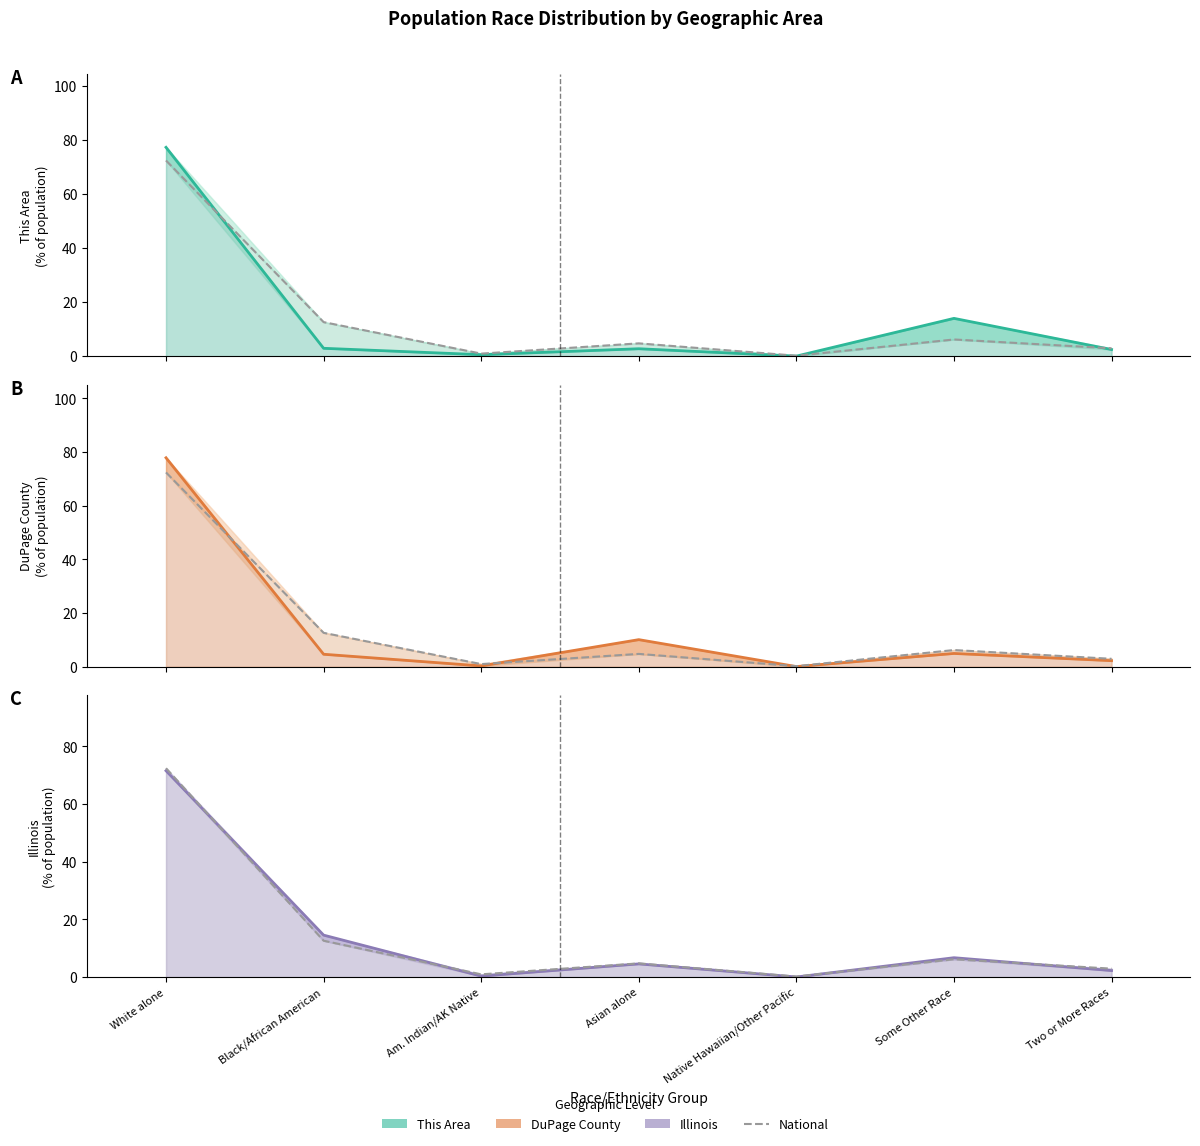

Reading left to right, transcribe all the data shown in this chart.

This Area line: White alone=77.3	Black/African American=2.9	Am. Indian/AK Native=0.6	Asian alone=2.8	Native Hawaiian/Other Pacific=0.0	Some Other Race=14.0	Two or More Races=2.5
National line: White alone=72.4	Black/African American=12.6	Am. Indian/AK Native=0.9	Asian alone=4.8	Native Hawaiian/Other Pacific=0.2	Some Other Race=6.2	Two or More Races=2.9
DuPage County line: White alone=77.9	Black/African American=4.6	Am. Indian/AK Native=0.3	Asian alone=10.1	Native Hawaiian/Other Pacific=0.0	Some Other Race=4.9	Two or More Races=2.2
Illinois line: White alone=71.5	Black/African American=14.5	Am. Indian/AK Native=0.3	Asian alone=4.6	Native Hawaiian/Other Pacific=0.0	Some Other Race=6.7	Two or More Races=2.3